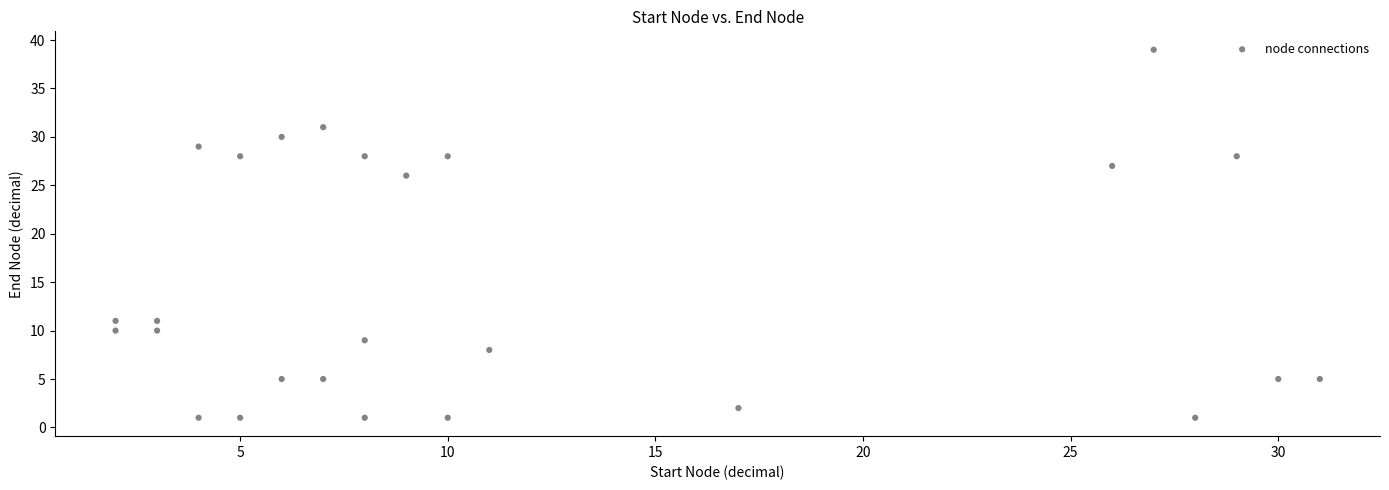

What is the range of X values (max minus min)?

29